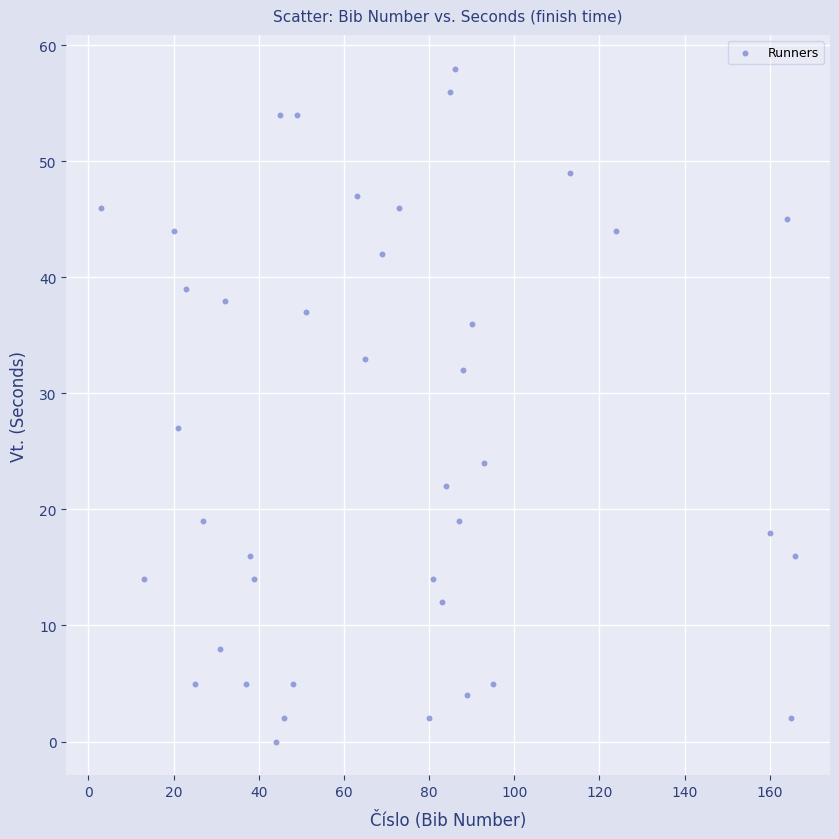

What is the range of Y values (max minus min)?

58